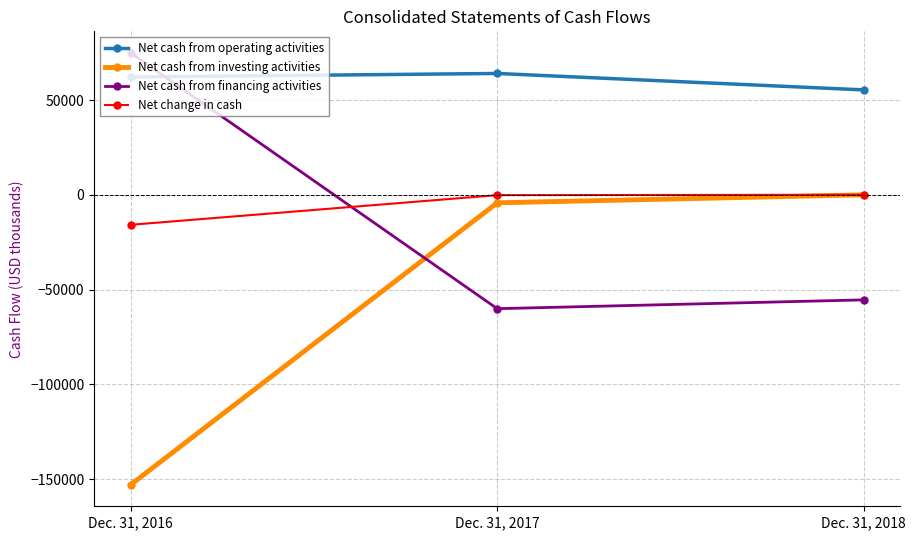

What is the total value across all series at Dec. 31, 2016?

-31526